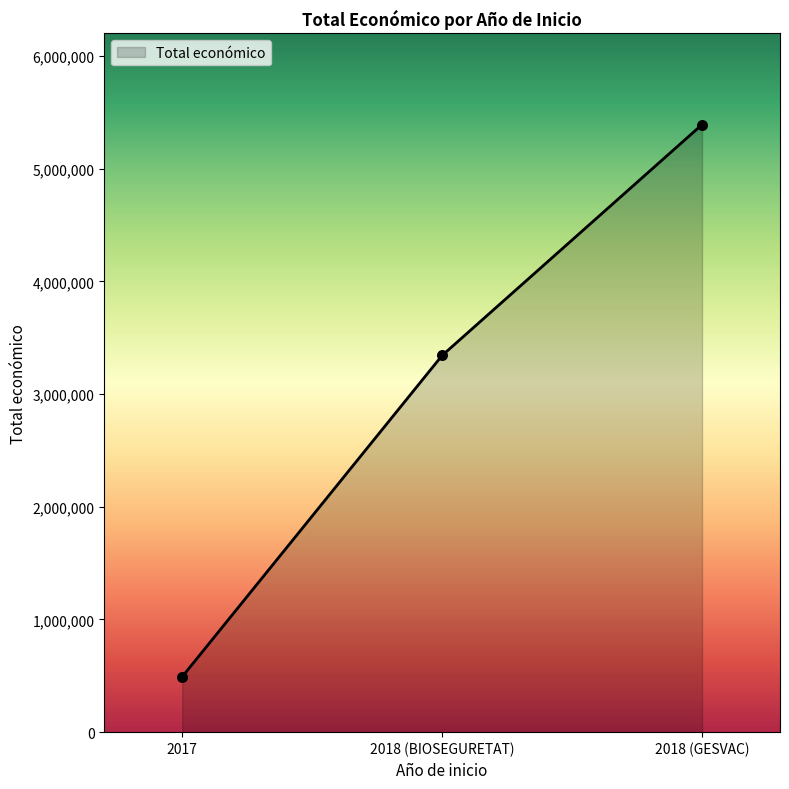

What is the ratio of the value at 2017 to the value at 2018 (GESVAC)?

0.1